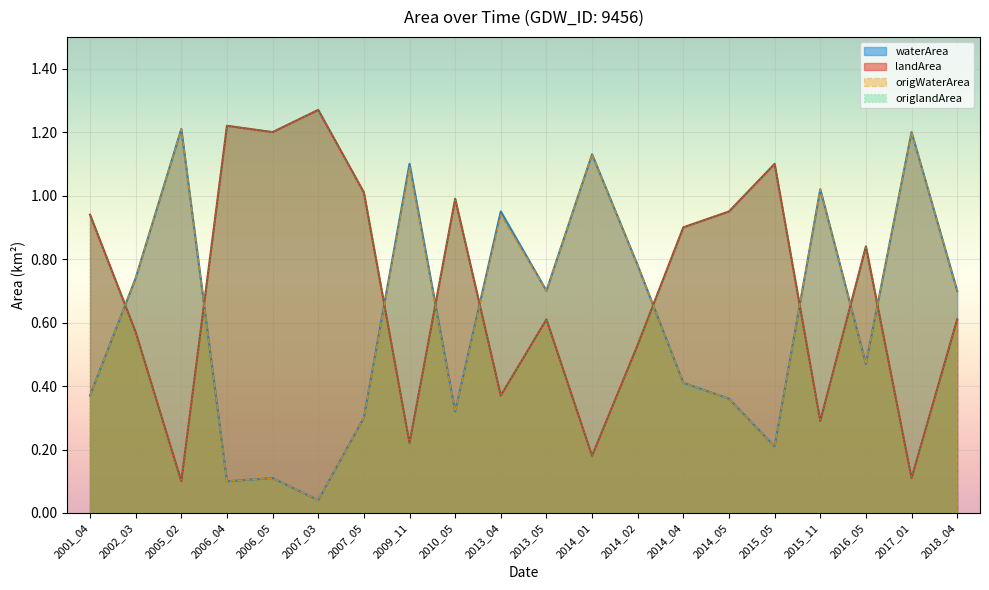

What is the difference between the origWaterArea values at 2014_01 and 2014_02?

0.3